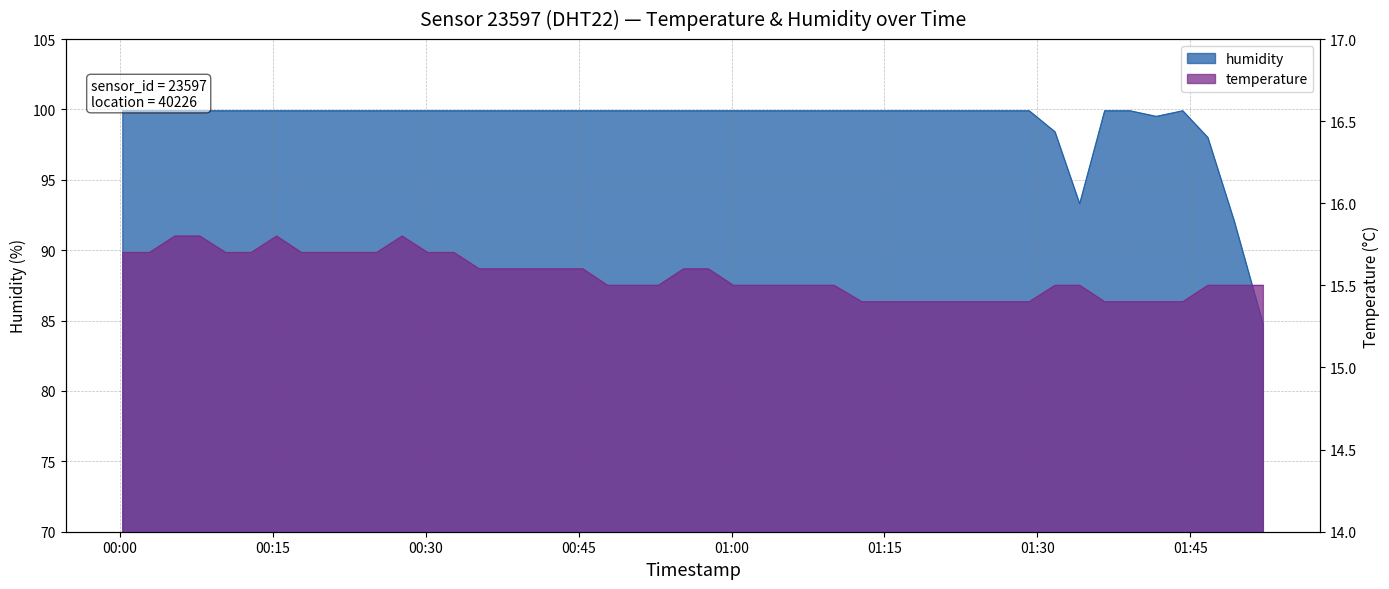

Count the number of categories in the chart.

40